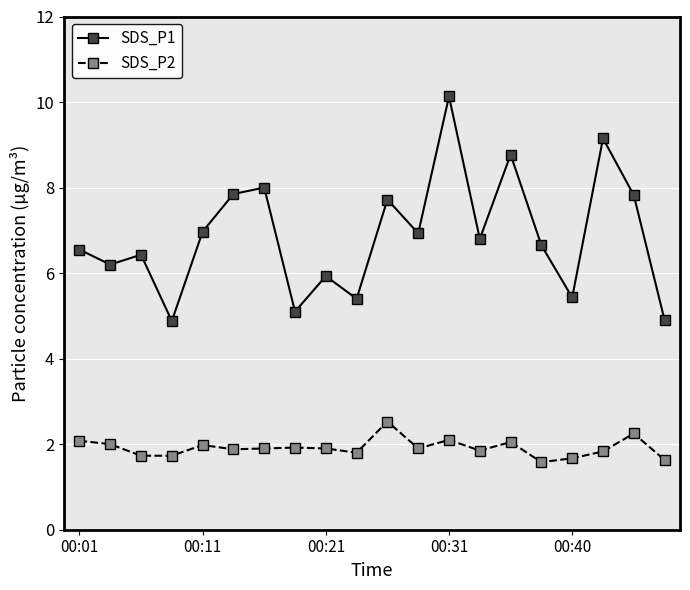

What is the sum of all SDS_P2 values?

38.3